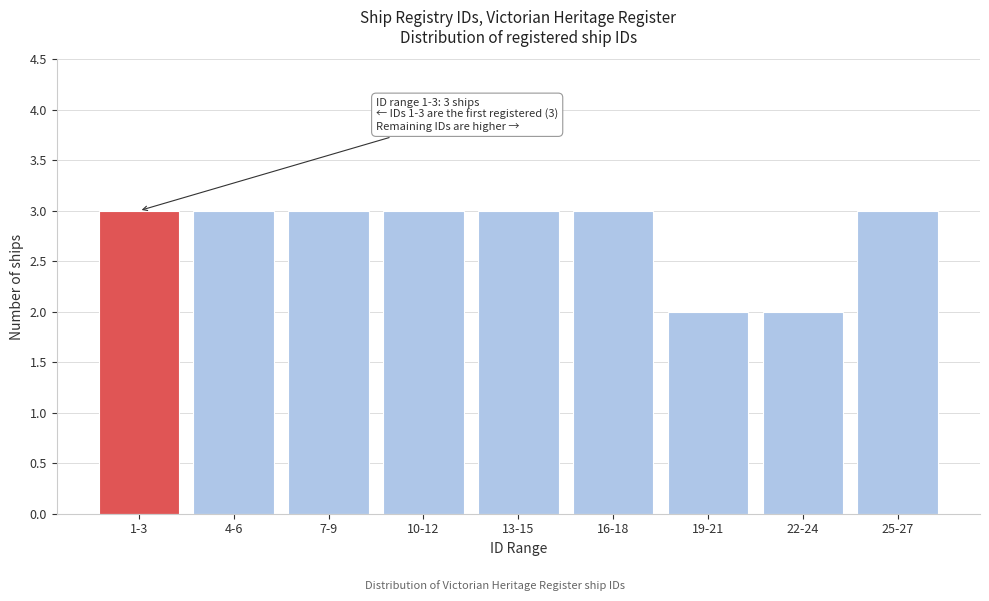

Reading left to right, transcribe all the data shown in this chart.

3	3	3	3	3	3	2	2	3